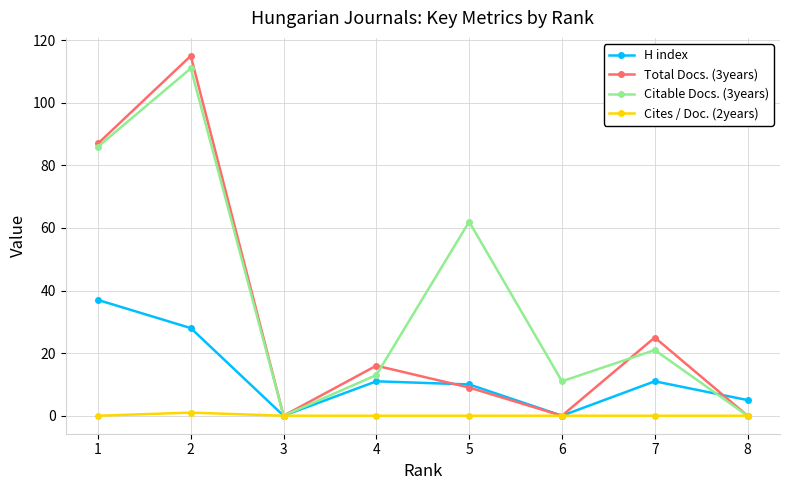

Between 3 and 5, which series saw the biggest shift?

Citable Docs. (3years)